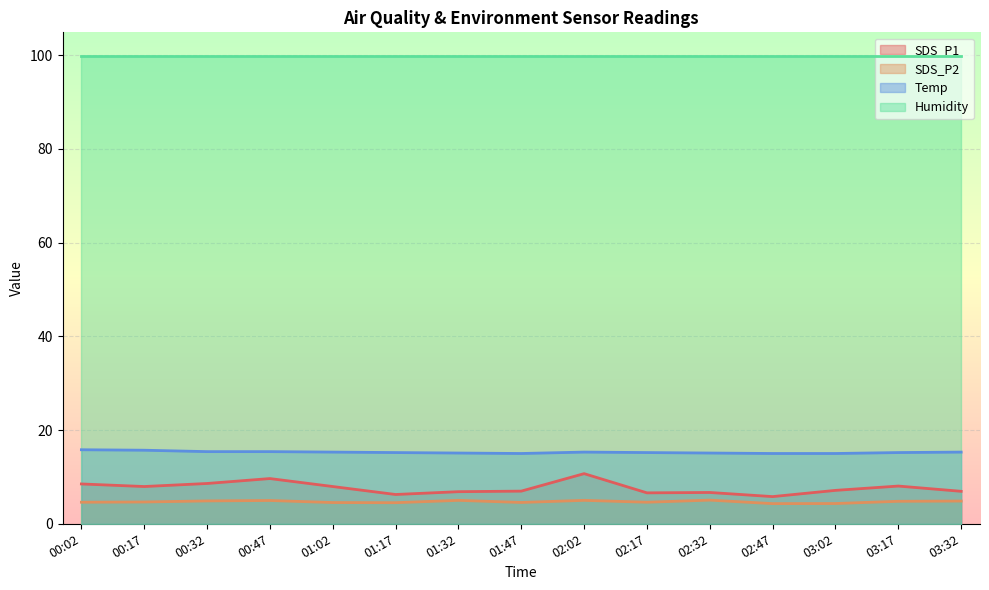

What is the sum of all SDS_P2 values?

70.6